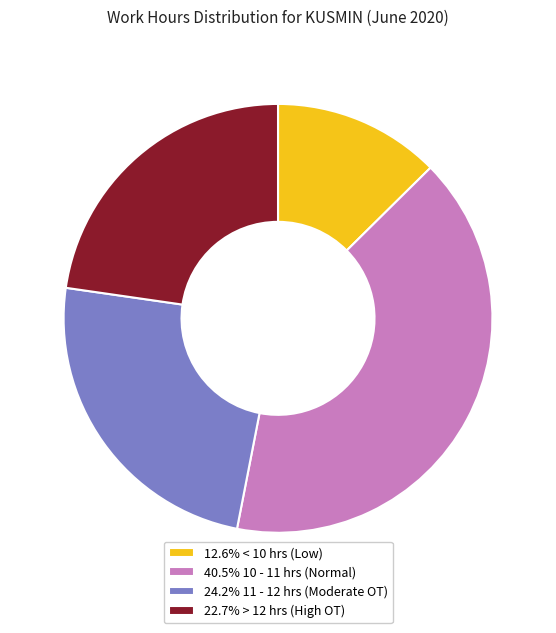

Is there a majority slice in this chart?

No